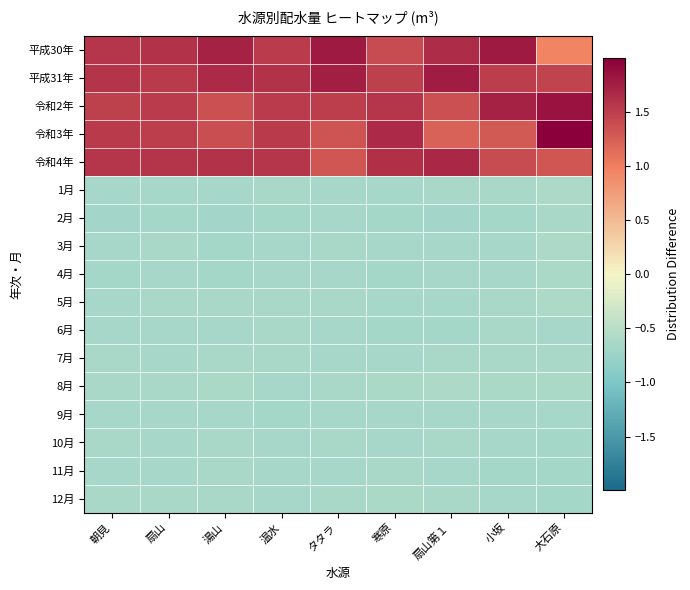

Reading left to right, extract all data points from this chart.

平成30年: 朝見=1.6	扇山=1.6	湯山=1.7	温水=1.5	タタラ=1.8	寒原=1.4	扇山第１=1.6	小坂=1.8	大石原=1.0
平成31年: 朝見=1.6	扇山=1.5	湯山=1.7	温水=1.6	タタラ=1.8	寒原=1.5	扇山第１=1.8	小坂=1.5	大石原=1.5
令和2年: 朝見=1.5	扇山=1.5	湯山=1.4	温水=1.5	タタラ=1.5	寒原=1.6	扇山第１=1.4	小坂=1.7	大石原=1.8
令和3年: 朝見=1.5	扇山=1.5	湯山=1.4	温水=1.5	タタラ=1.3	寒原=1.7	扇山第１=1.2	小坂=1.3	大石原=2.0
令和4年: 朝見=1.6	扇山=1.6	湯山=1.6	温水=1.6	タタラ=1.3	寒原=1.6	扇山第１=1.7	小坂=1.4	大石原=1.3
1月: 朝見=-0.6	扇山=-0.7	湯山=-0.6	温水=-0.6	タタラ=-0.6	寒原=-0.6	扇山第１=-0.6	小坂=-0.6	大石原=-0.6
2月: 朝見=-0.7	扇山=-0.7	湯山=-0.7	温水=-0.7	タタラ=-0.6	寒原=-0.7	扇山第１=-0.7	小坂=-0.7	大石原=-0.6
3月: 朝見=-0.7	扇山=-0.6	湯山=-0.7	温水=-0.6	タタラ=-0.6	寒原=-0.6	扇山第１=-0.6	小坂=-0.6	大石原=-0.6
4月: 朝見=-0.7	扇山=-0.6	湯山=-0.7	温水=-0.6	タタラ=-0.6	寒原=-0.7	扇山第１=-0.7	小坂=-0.6	大石原=-0.6
5月: 朝見=-0.6	扇山=-0.6	湯山=-0.6	温水=-0.6	タタラ=-0.6	寒原=-0.6	扇山第１=-0.6	小坂=-0.6	大石原=-0.6
6月: 朝見=-0.6	扇山=-0.7	湯山=-0.6	温水=-0.6	タタラ=-0.6	寒原=-0.7	扇山第１=-0.7	小坂=-0.6	大石原=-0.6
7月: 朝見=-0.6	扇山=-0.6	湯山=-0.6	温水=-0.6	タタラ=-0.6	寒原=-0.7	扇山第１=-0.6	小坂=-0.6	大石原=-0.6
8月: 朝見=-0.6	扇山=-0.6	湯山=-0.6	温水=-0.6	タタラ=-0.6	寒原=-0.6	扇山第１=-0.6	小坂=-0.6	大石原=-0.6
9月: 朝見=-0.6	扇山=-0.6	湯山=-0.6	温水=-0.7	タタラ=-0.6	寒原=-0.6	扇山第１=-0.6	小坂=-0.7	大石原=-0.7
10月: 朝見=-0.6	扇山=-0.6	湯山=-0.6	温水=-0.6	タタラ=-0.6	寒原=-0.6	扇山第１=-0.6	小坂=-0.7	大石原=-0.7
11月: 朝見=-0.6	扇山=-0.6	湯山=-0.6	温水=-0.7	タタラ=-0.6	寒原=-0.6	扇山第１=-0.6	小坂=-0.7	大石原=-0.7
12月: 朝見=-0.6	扇山=-0.6	湯山=-0.6	温水=-0.6	タタラ=-0.6	寒原=-0.6	扇山第１=-0.6	小坂=-0.6	大石原=-0.7